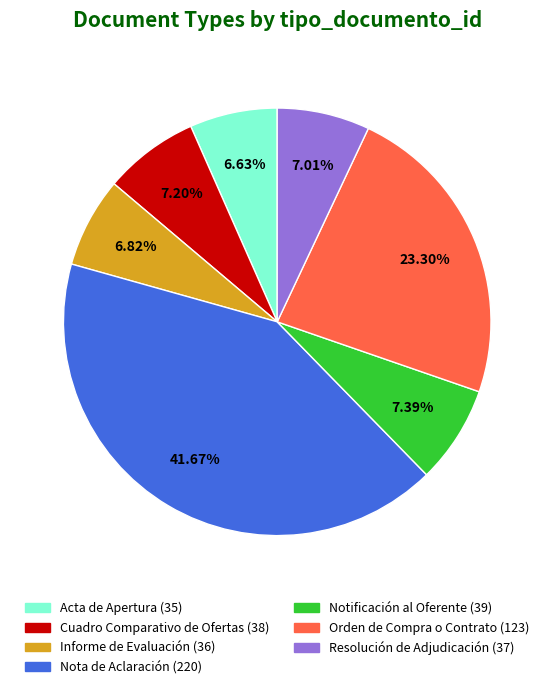

Which has a higher value, Nota de Aclaración or Cuadro Comparativo de Ofertas?

Nota de Aclaración